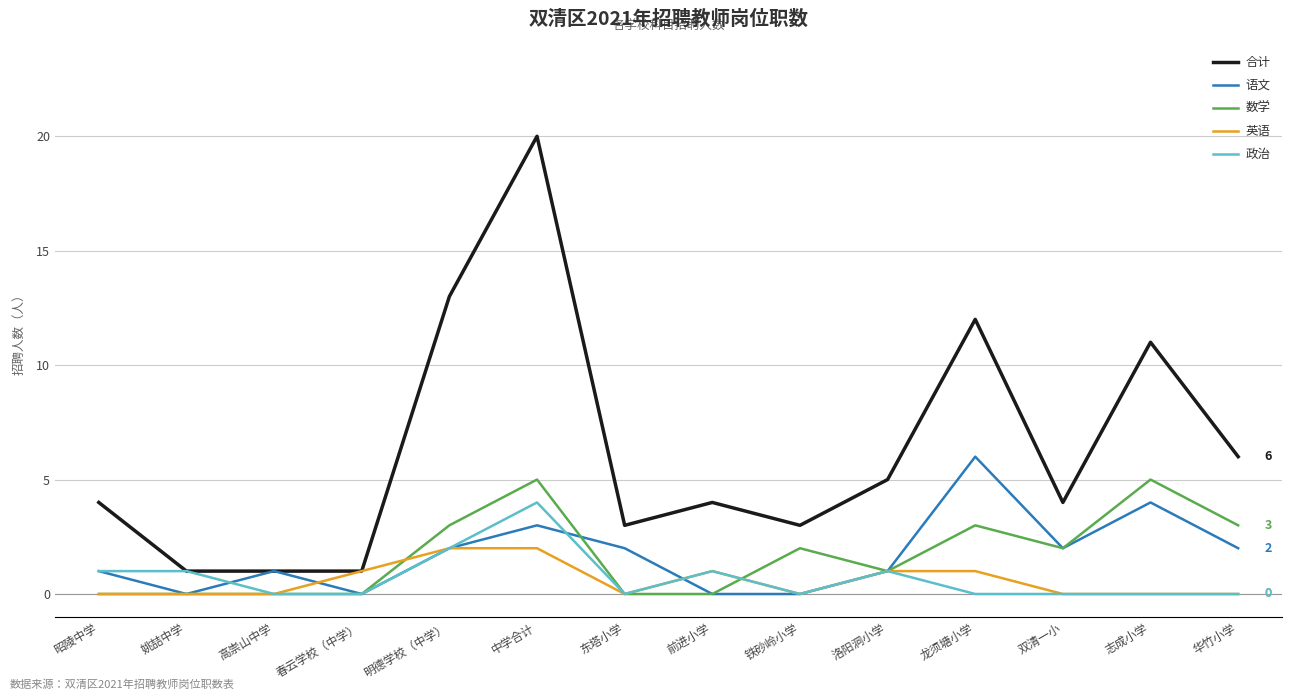

The 合计 series shows 0 at 姚喆中学. True or false?

False